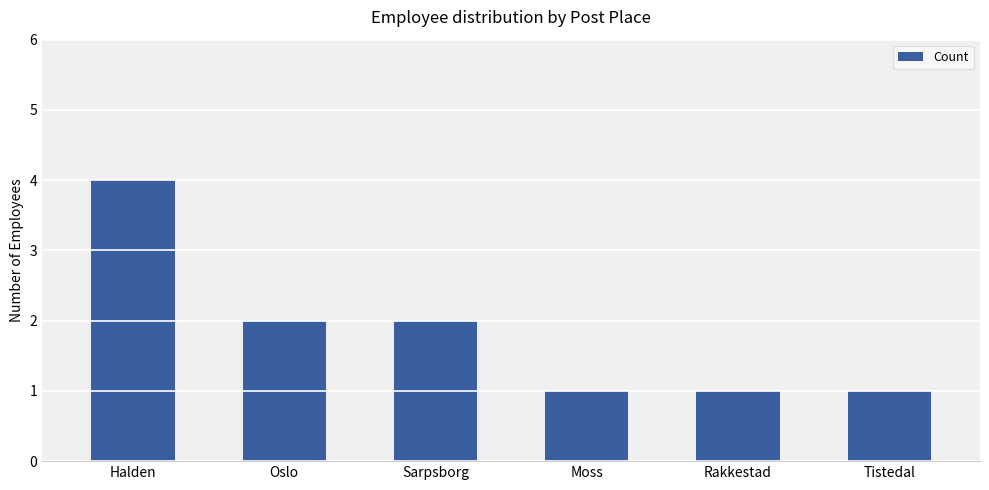

Between Sarpsborg and Tistedal, which is larger?

Sarpsborg